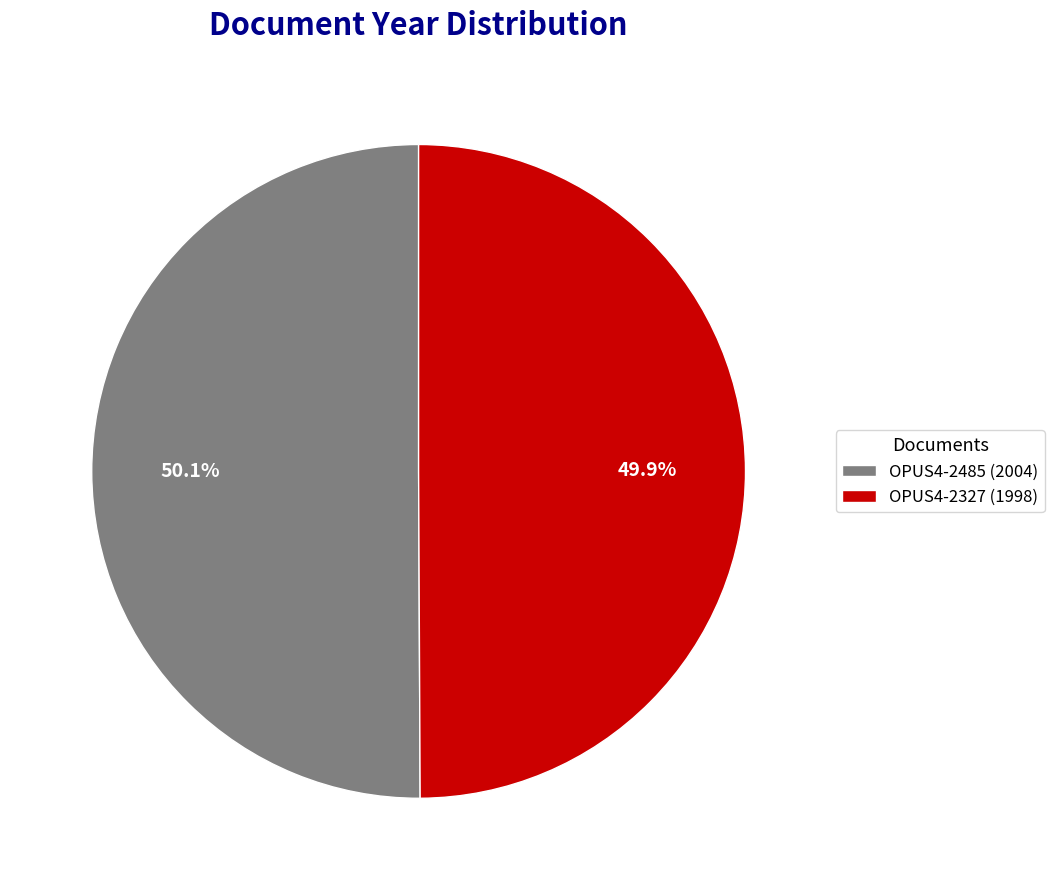

Is there any slice that represents more than half of the pie?

Yes